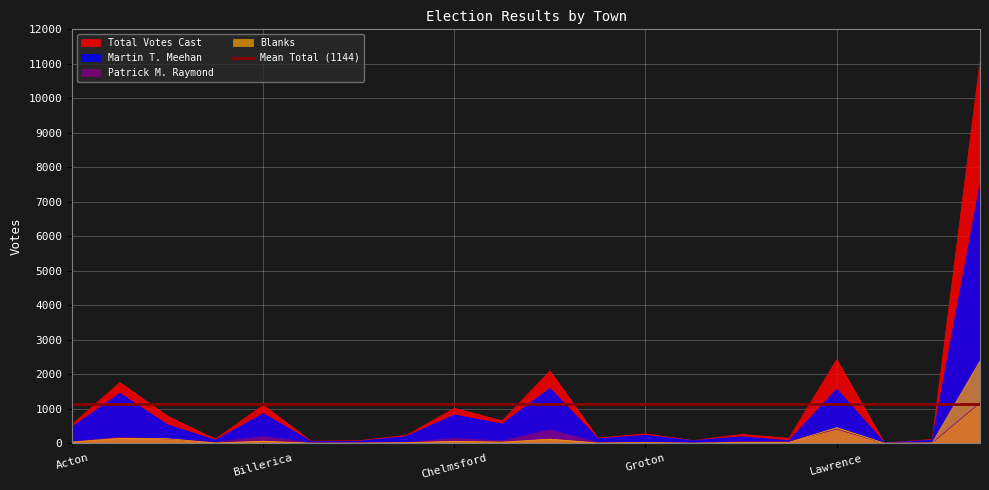

At which label does Total Votes Cast reach its peak?

Lowell